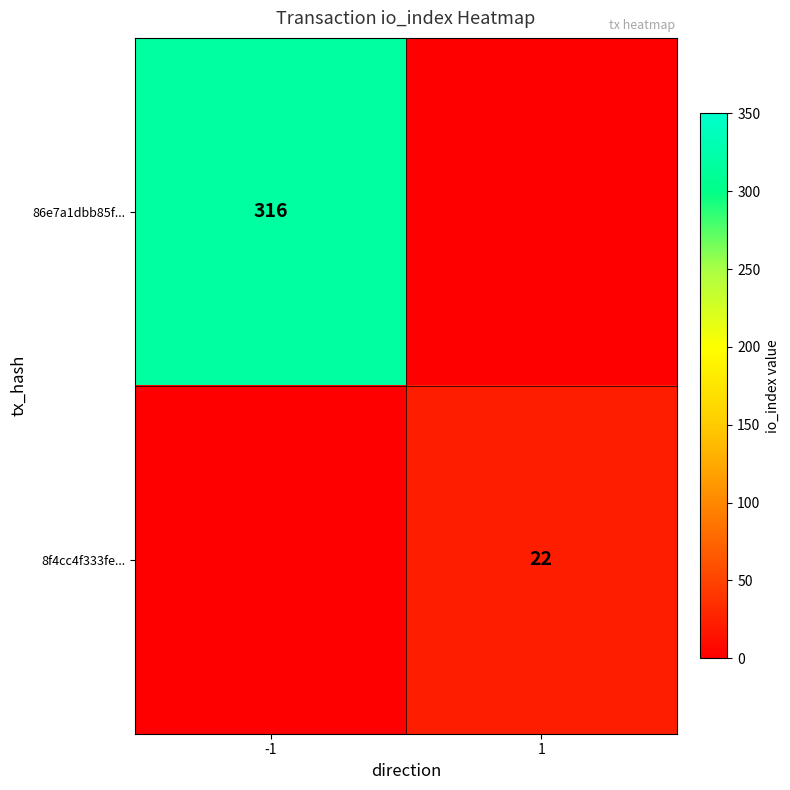

True or false: 8f4cc4f333fe... has a value of 35 at 1.

False